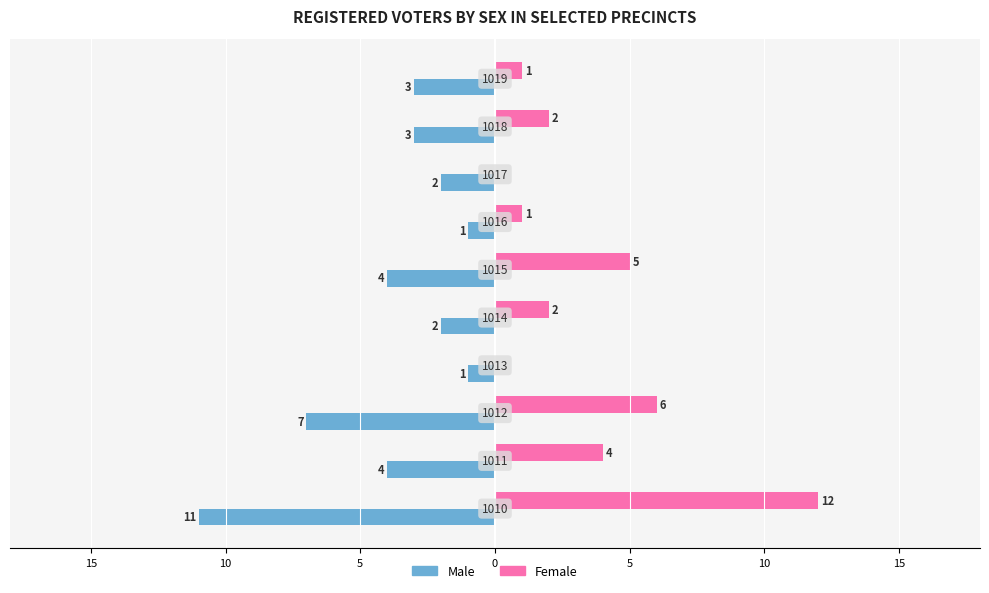

Reading left to right, transcribe all the data shown in this chart.

male: -11	-4	-7	-1	-2	-4	-1	-2	-3	-3
female: 12	4	6	0	2	5	1	0	2	1